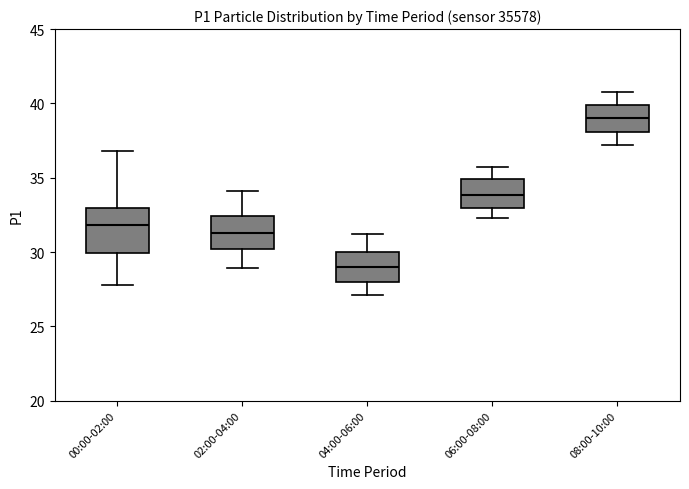

Which box is the tallest, from its lower edge to its upper edge?

00:00-02:00